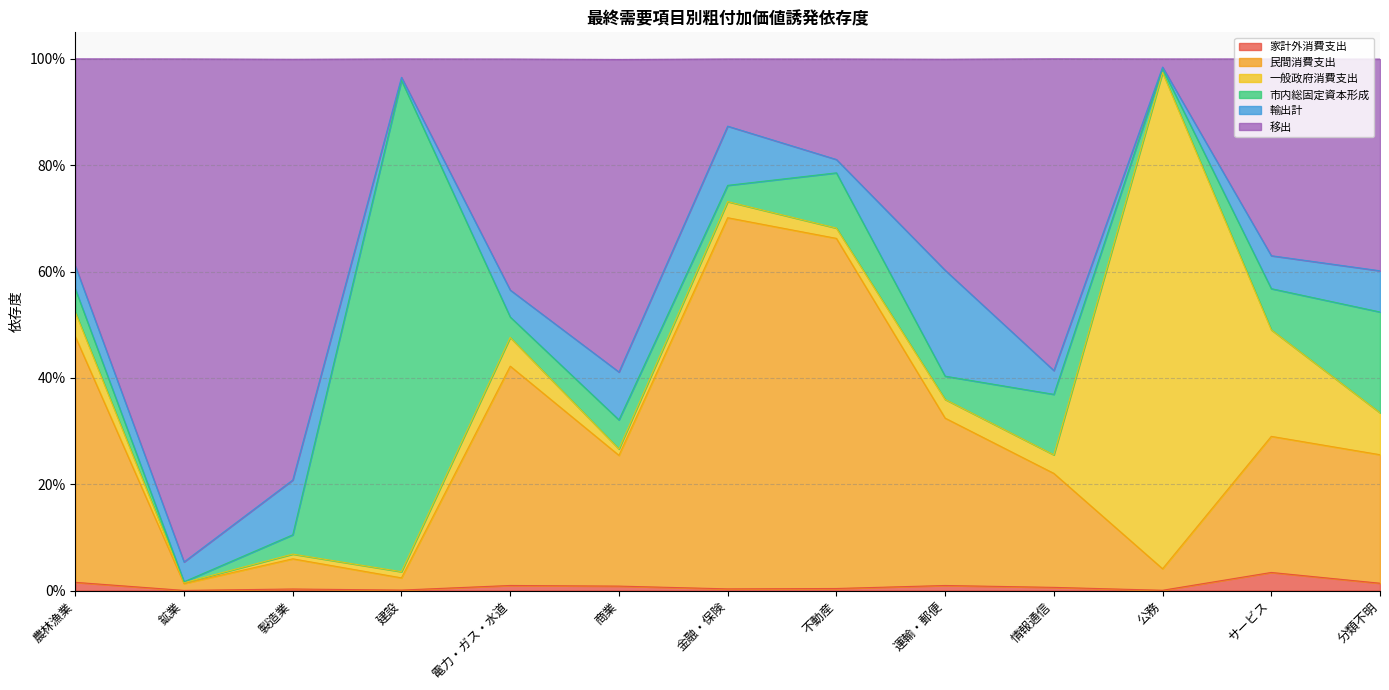

True or false: 民間消費支出 and 家計外消費支出 cross at least once.

False